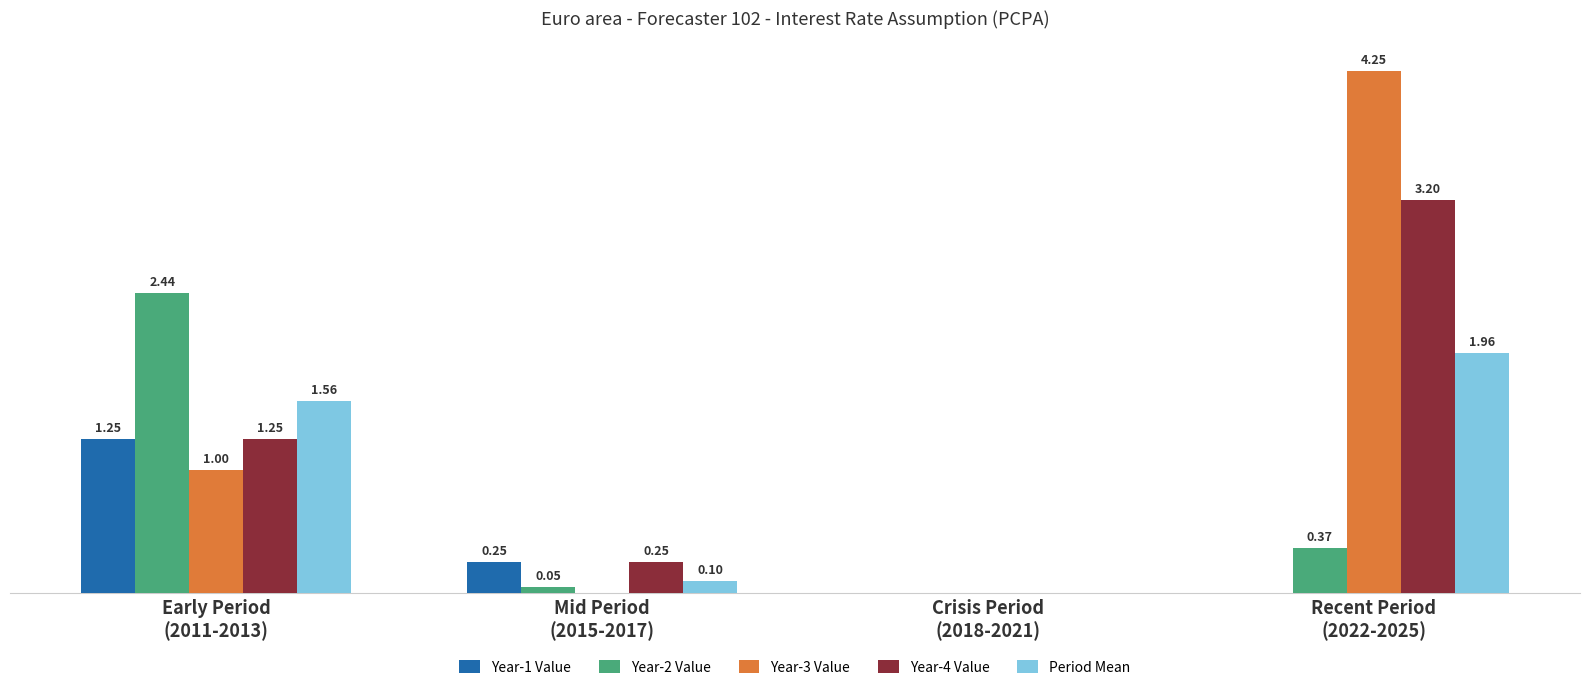

Between Crisis Period
(2018-2021) and Recent Period
(2022-2025), which series saw the biggest shift?

Year-3 Value